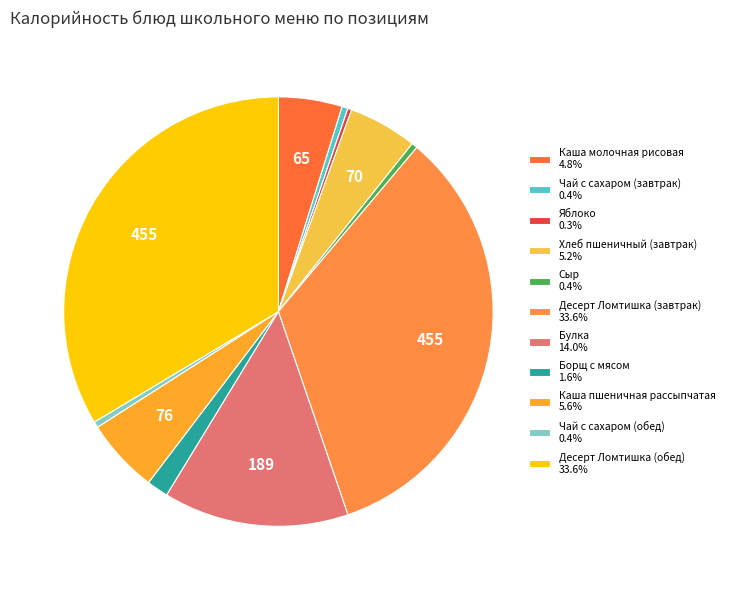

How many segments does this pie chart have?

11